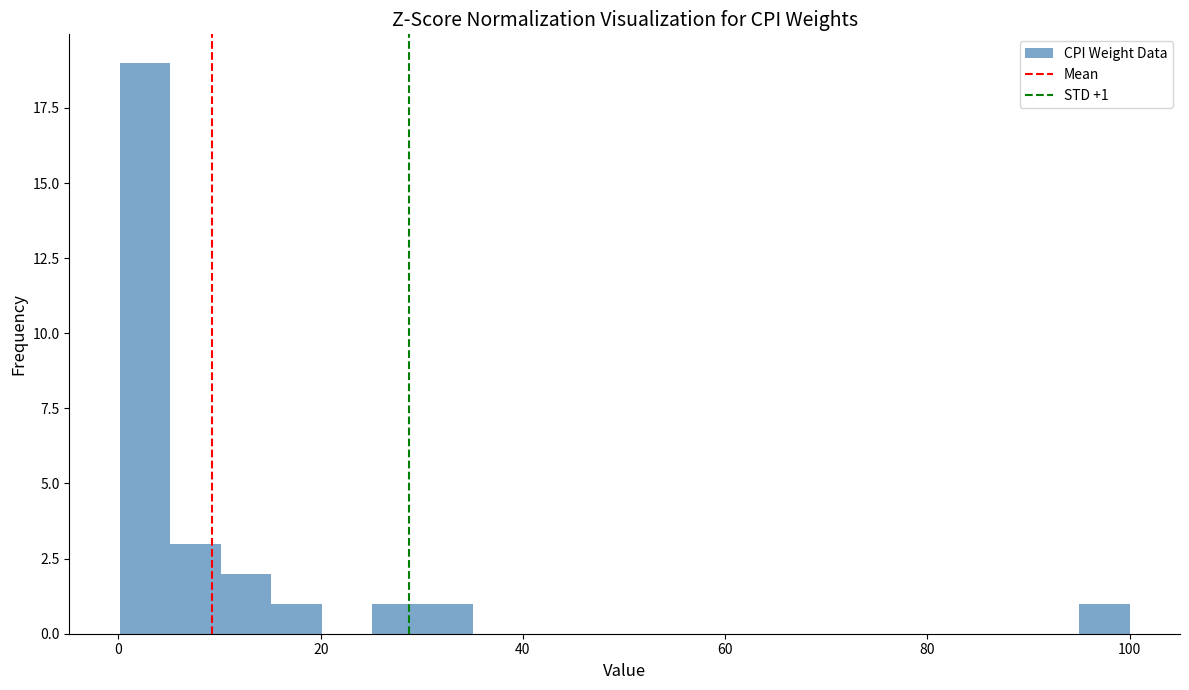

Read against the x-axis, roughly where is the centre of the tallest bar?

2